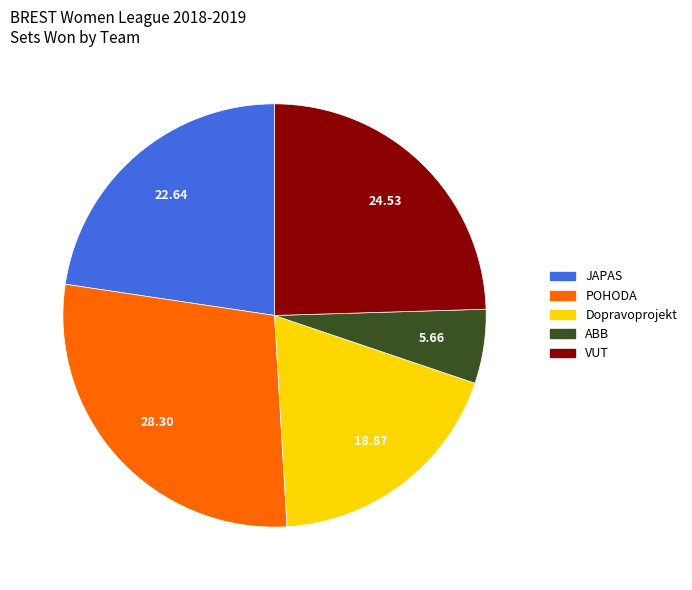

Does any single category account for the majority?

No